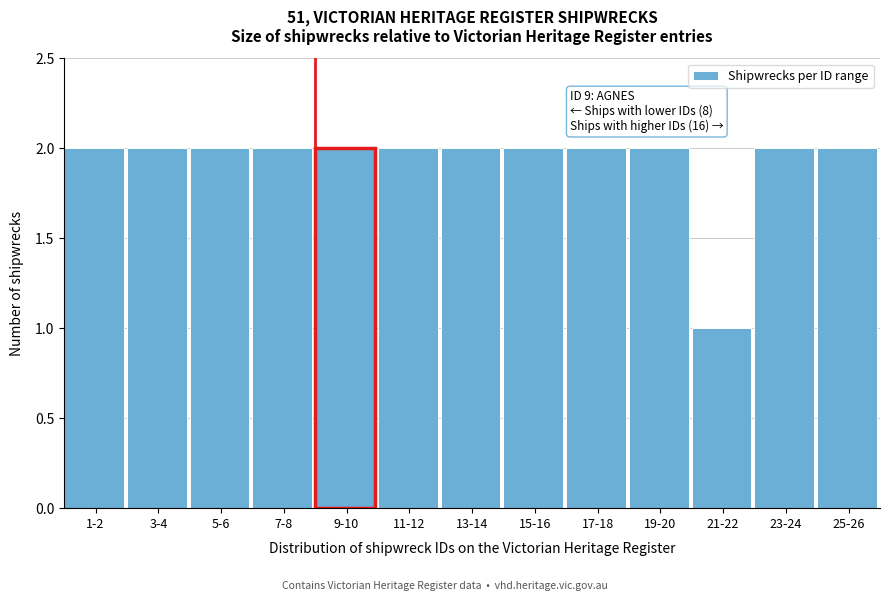

Reading left to right, what are all the values shown in this chart?

2	2	2	2	2	2	2	2	2	2	1	2	2